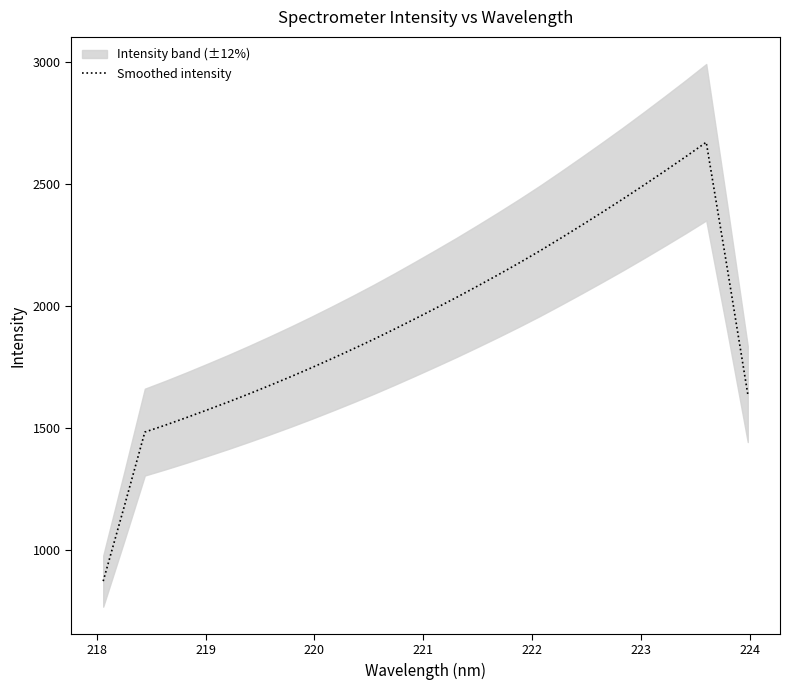

True or false: the data shows 2482.6 at 221.

False